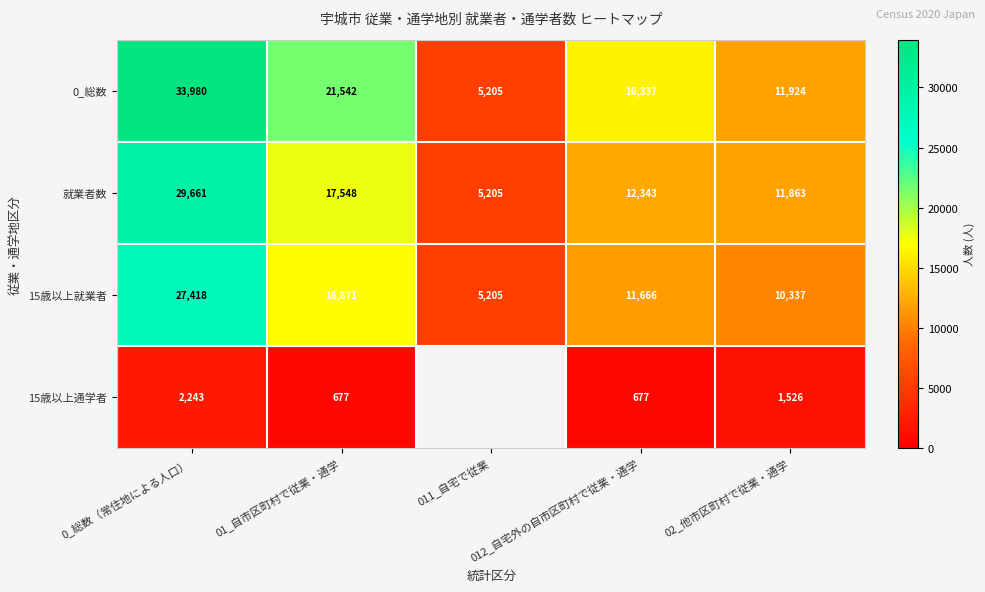

What is the sum of all 15歳以上就業者 values?

71497